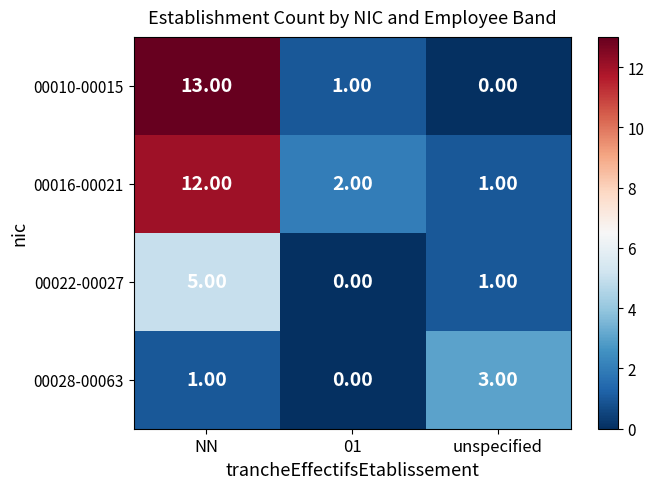

Count the number of data series in this chart.

4